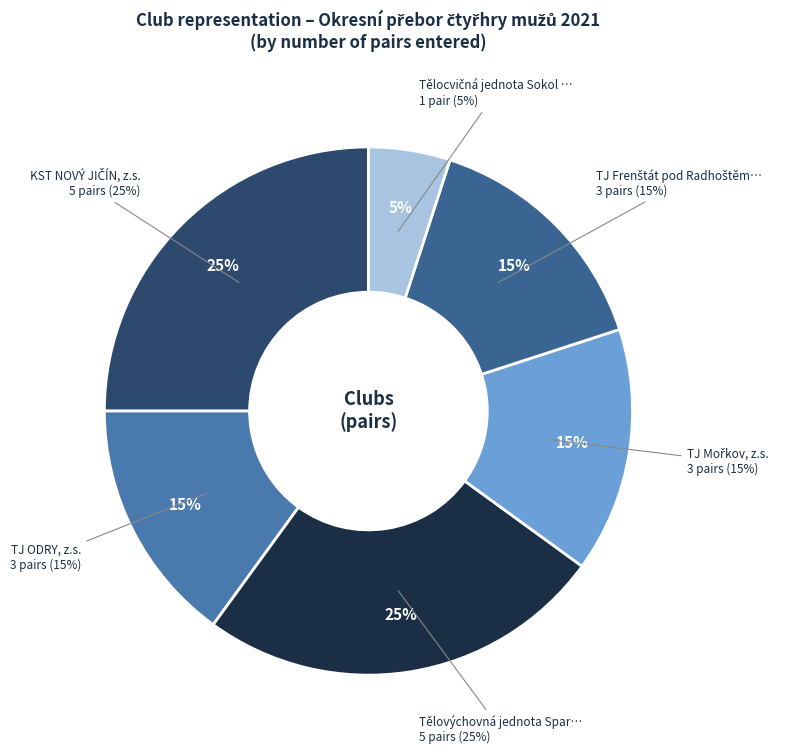

How many slices are in this pie chart?

6